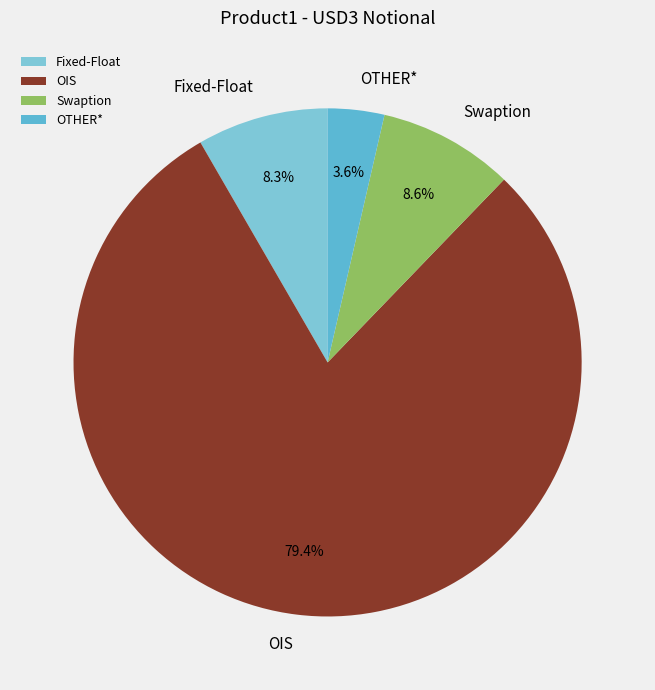

What percentage is the Swaption slice, to the nearest percent?

9%